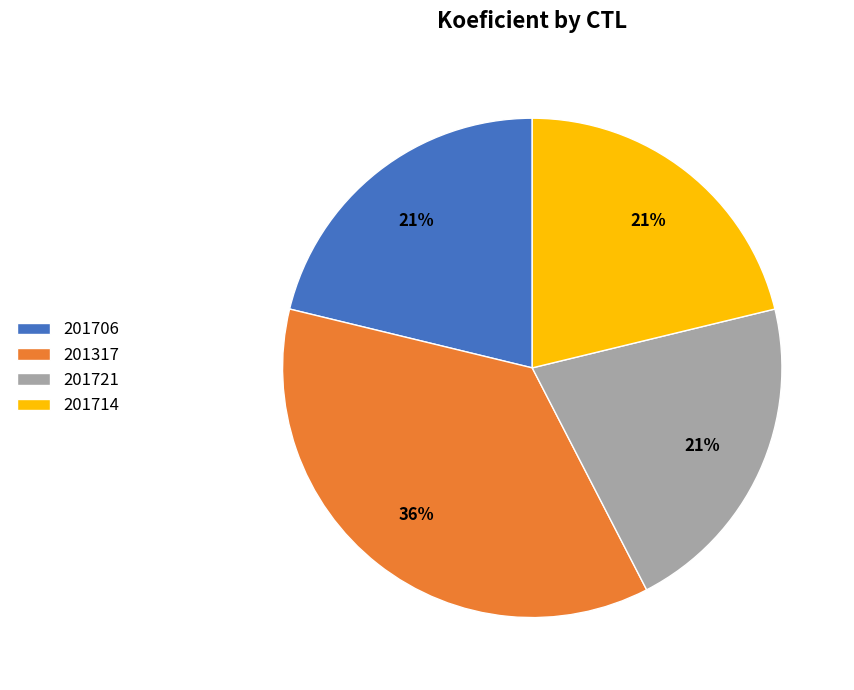

To the nearest percent, what is the difference between the 201714 and 201317 slice percentages?

15%